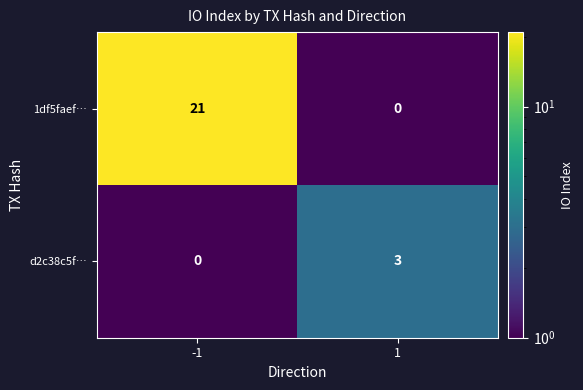

List the series in order of their peak value, highest first.

1df5faef…, d2c38c5f…